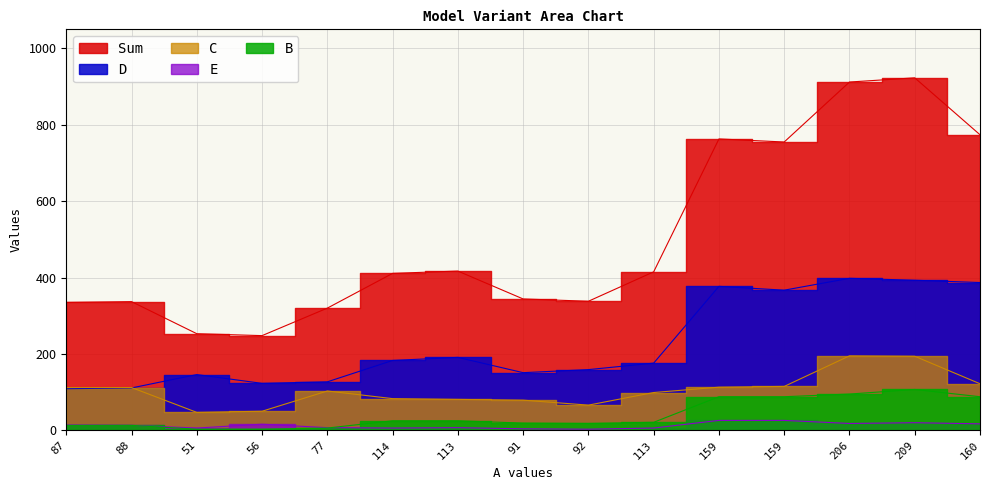

True or false: C has more than 1 points higher than both neighbors.

True